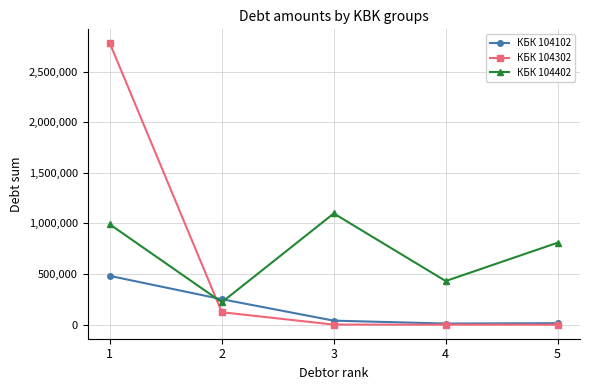

The value of КБК 104302 at 4 is -1654792.9. True or false?

False